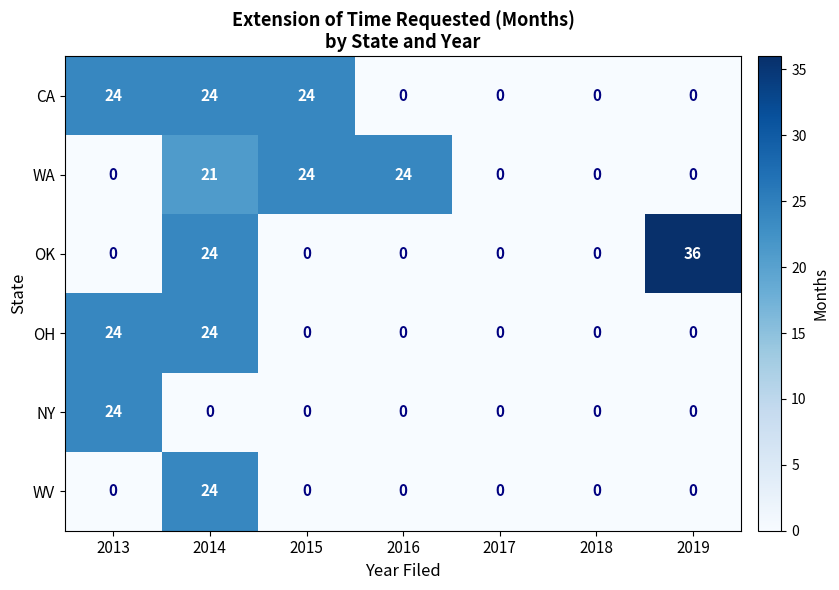

At how many categories does at least one series exceed 15?

5